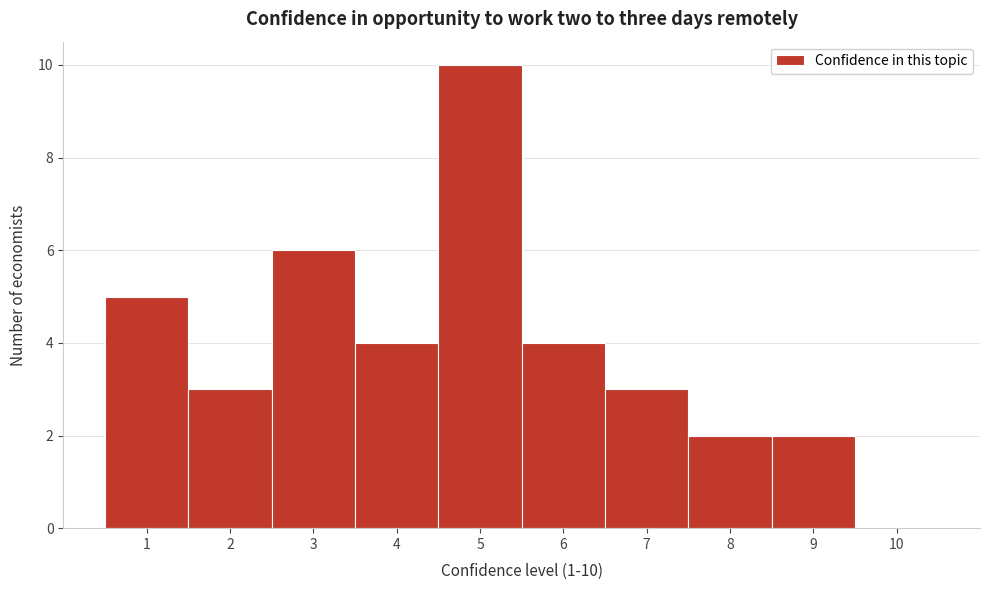

Over which range of the x-axis is the bar tallest?

4.5 to 5.5